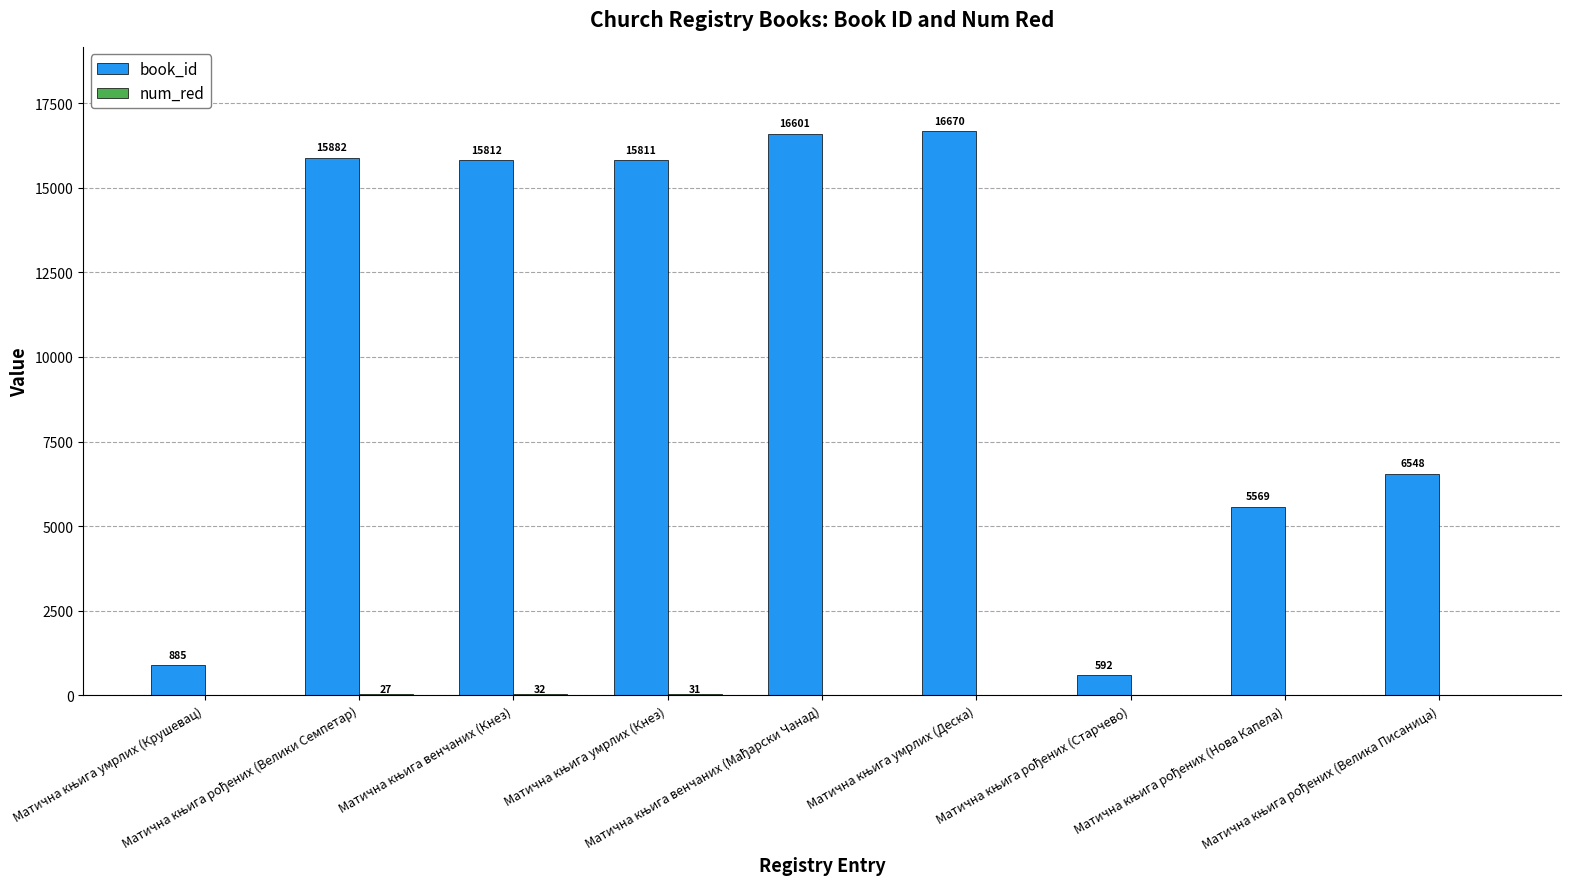

What is the maximum value shown in the chart?

16670